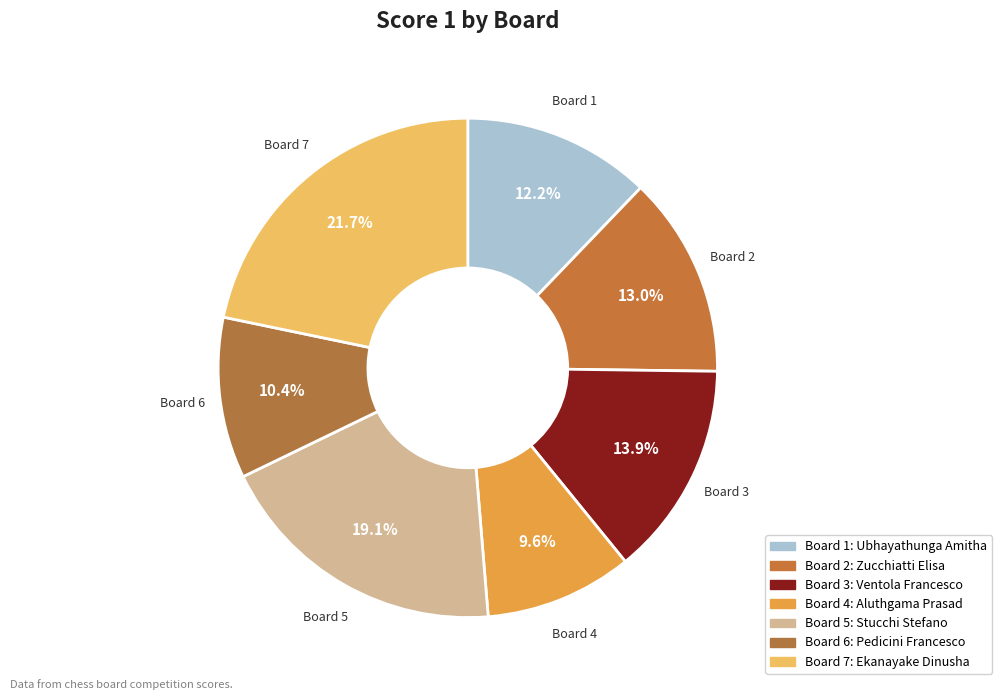

How many segments does this pie chart have?

7